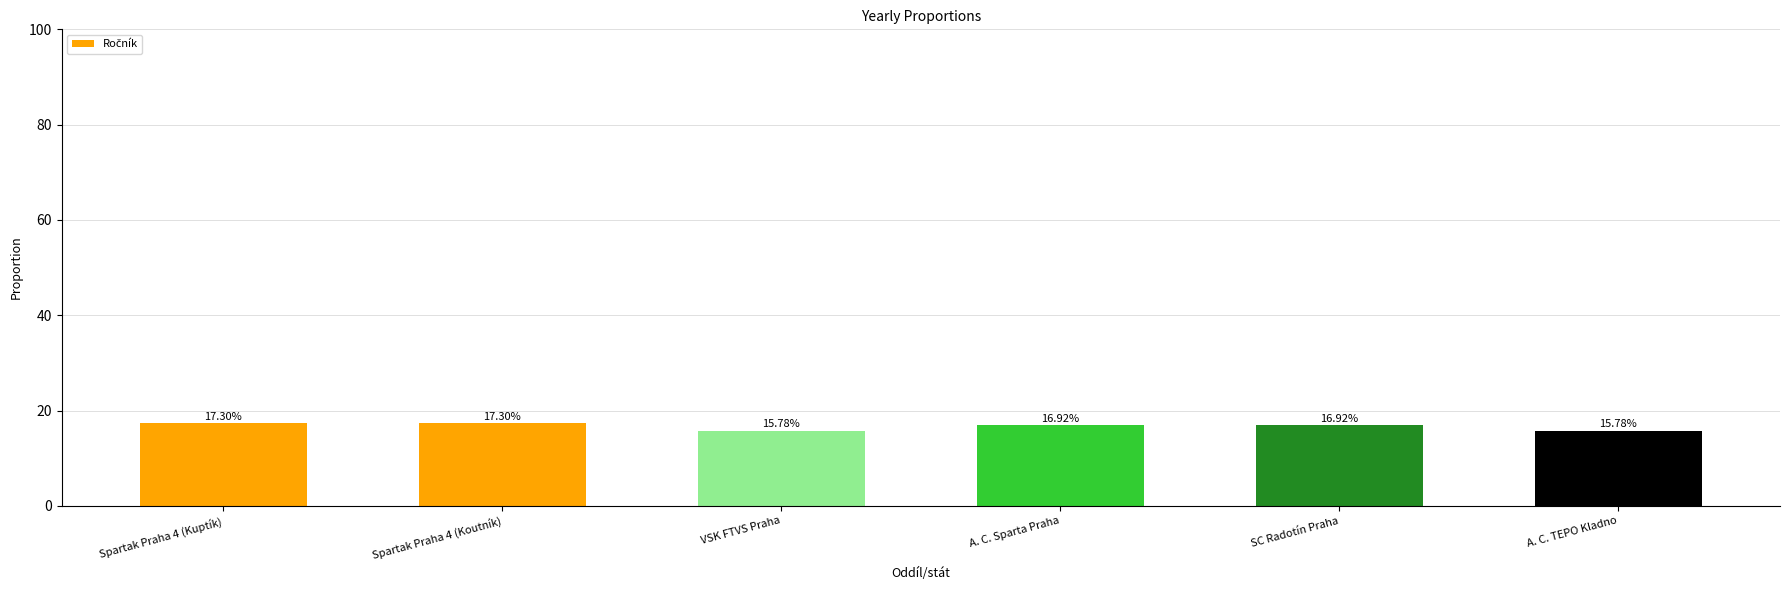

What is the difference between the values at A. C. Sparta Praha and Spartak Praha 4 (Koutník)?

0.4